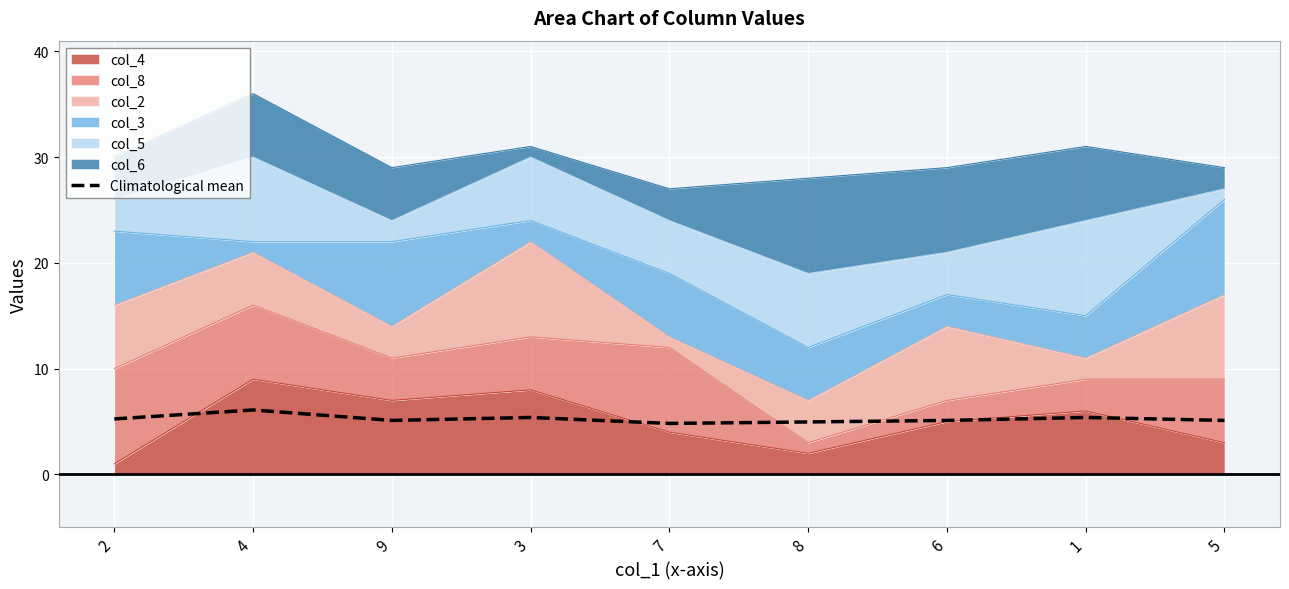

What is the label of the 2nd point from the right?

1